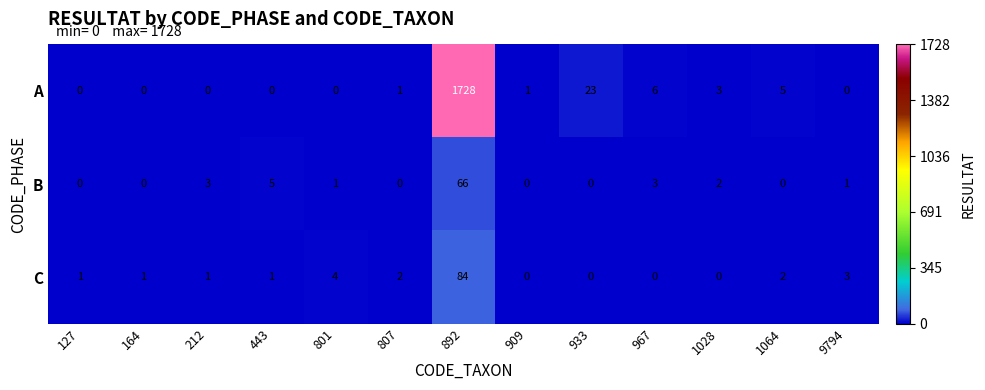

What is the sum of all A values?

1767